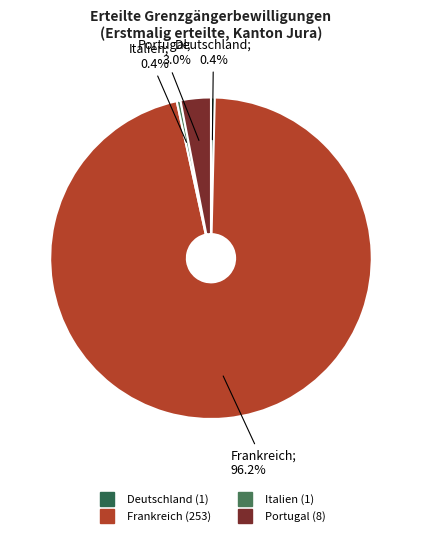

Is it true that Italien is 14% of the pie?

False